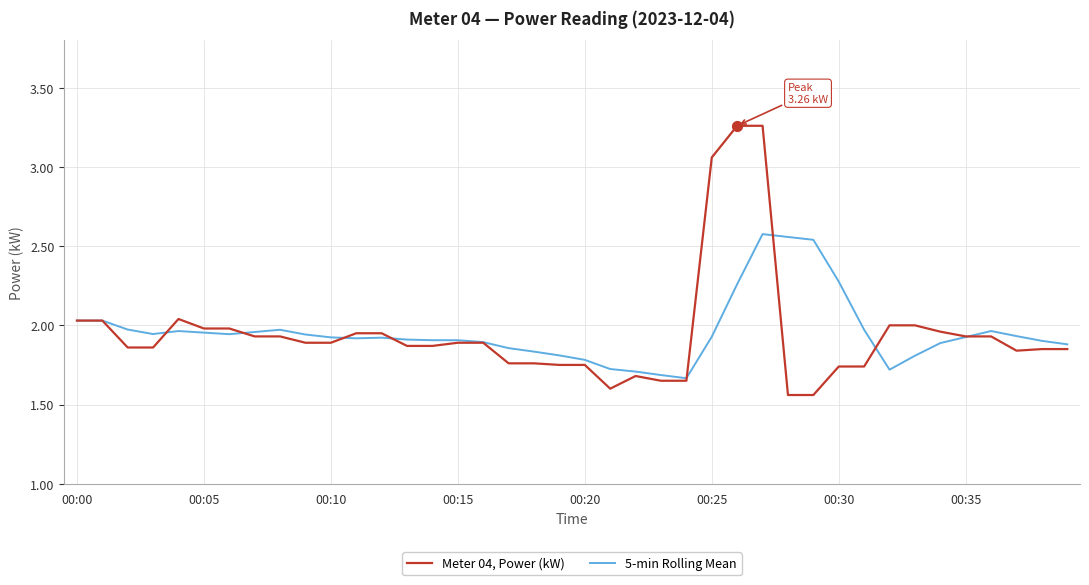

Which series has the largest range (max minus min)?

Meter 04, Power (kW)